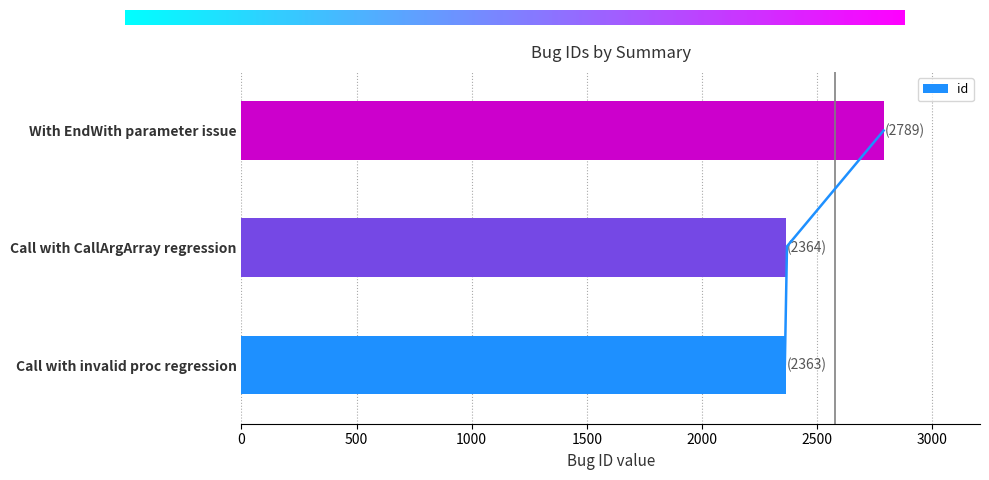

List the labels in order of value, smallest first.

Call with invalid proc regression, Call with CallArgArray regression, With EndWith parameter issue